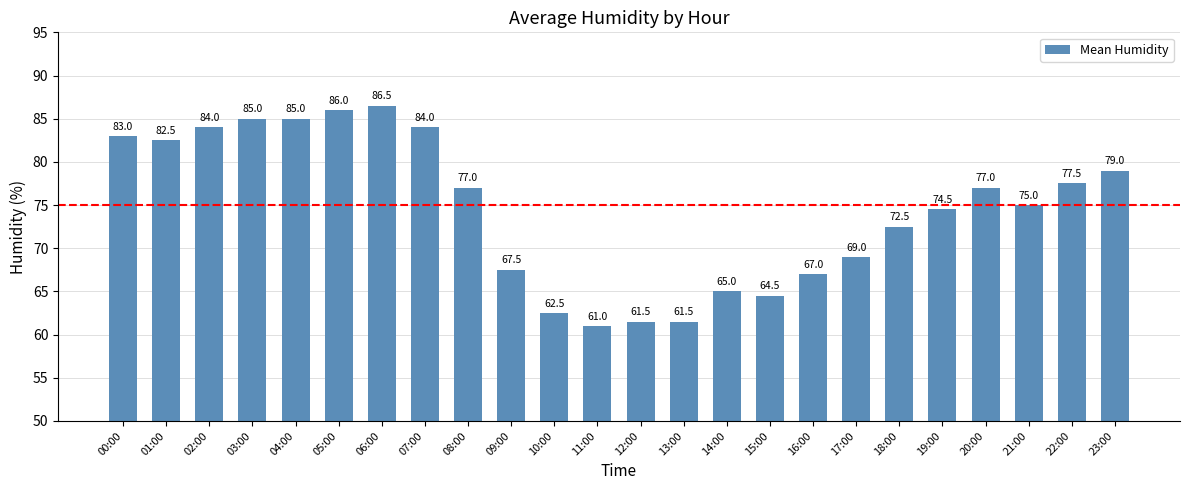

At which category does the chart reach its minimum across all series?

11:00